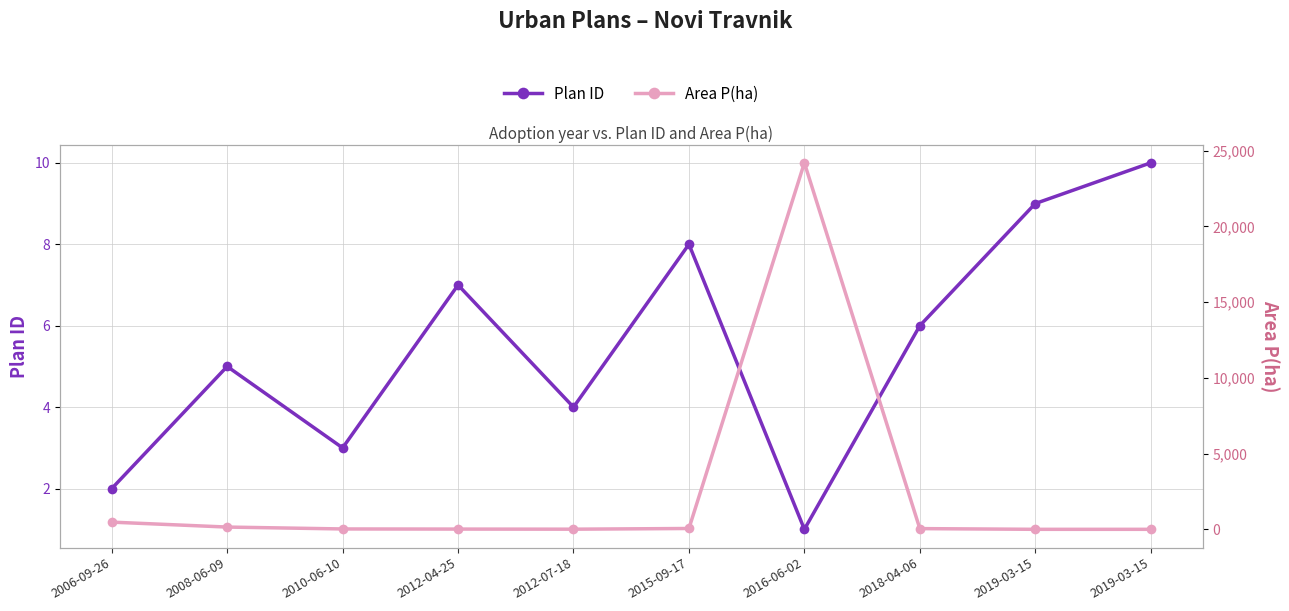

How many interior local valleys does the Plan ID series have?

3